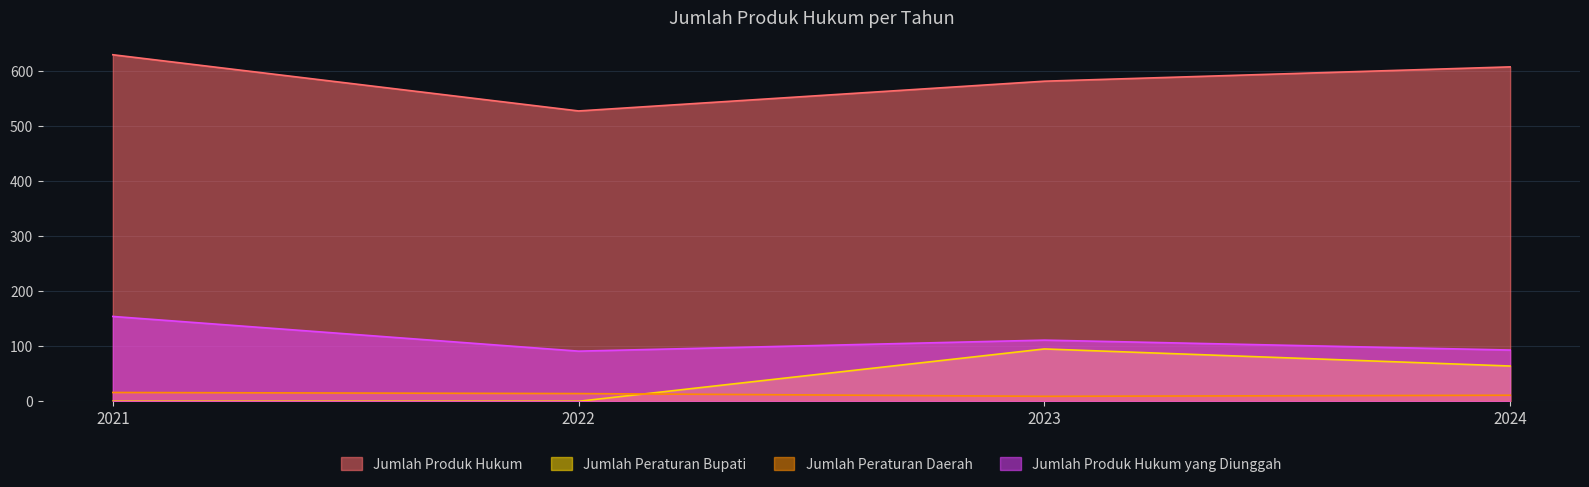

Does the chart display data point markers on the line(s)?

No